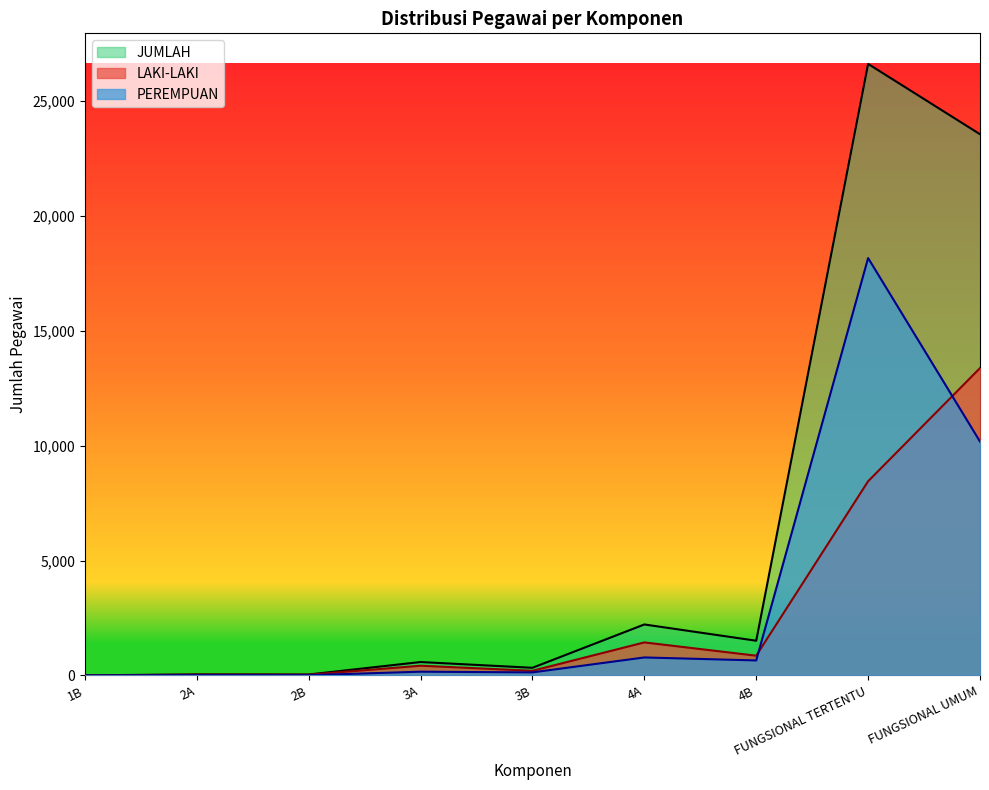

At which label is LAKI-LAKI closest to 6688?

FUNGSIONAL TERTENTU